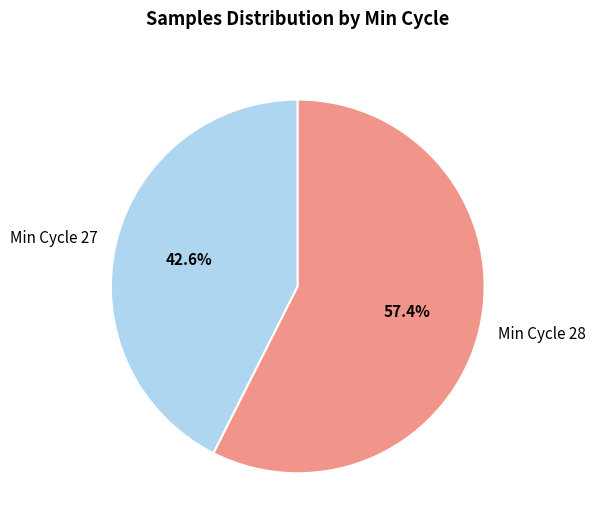

Which category has the biggest portion of the pie?

Min Cycle 28